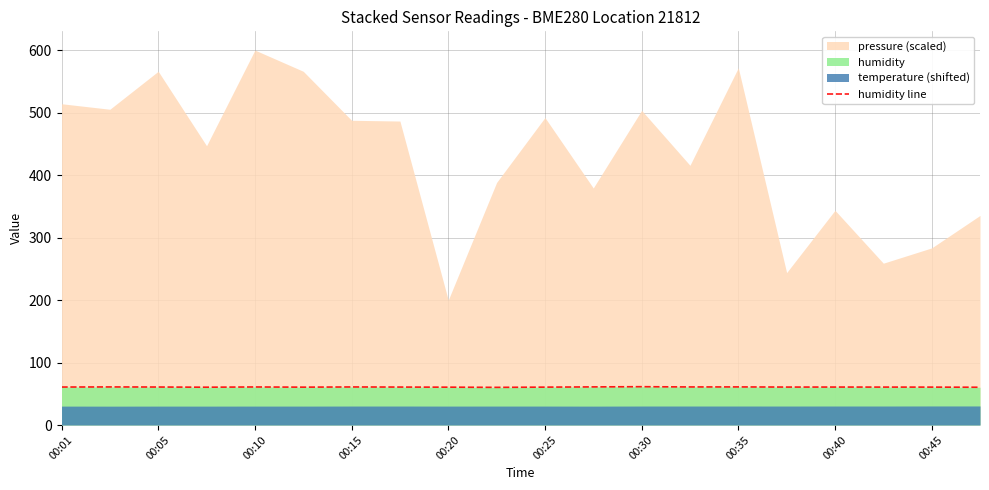

What is the lowest value of the humidity line series?

60.3